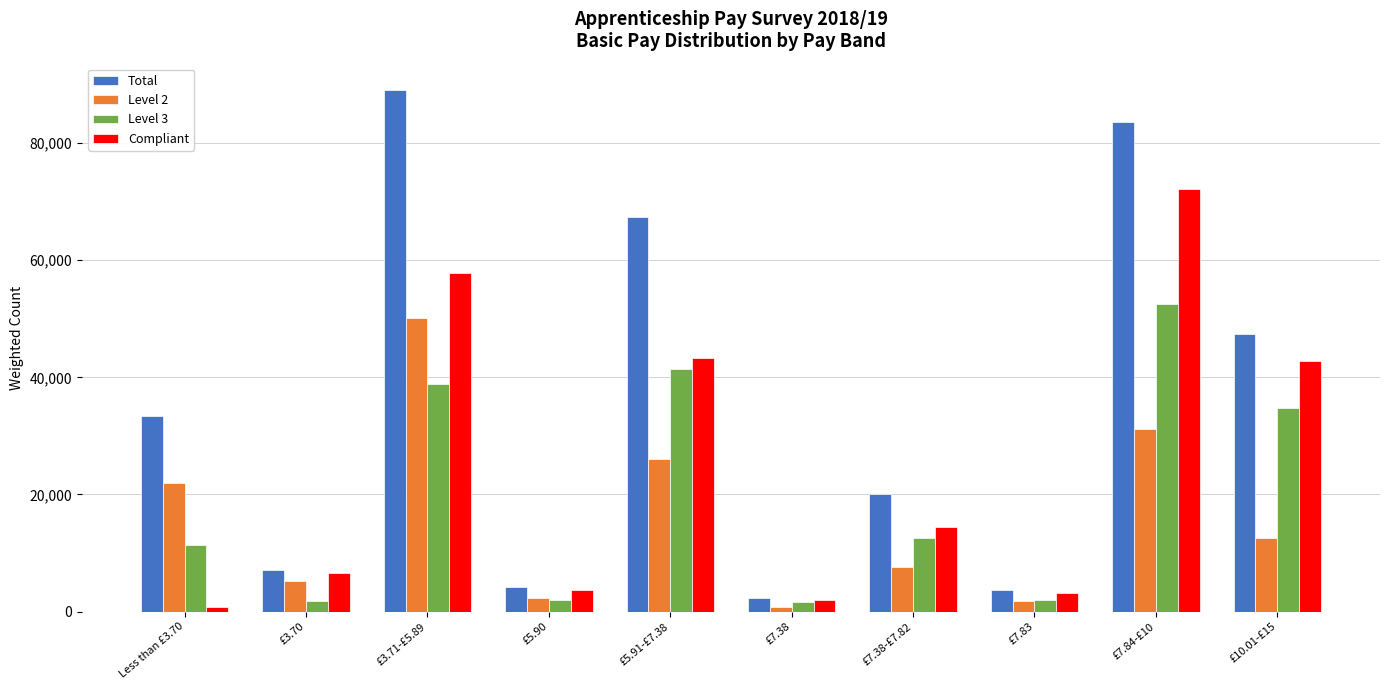

What is the difference between the Level 2 values at £7.84-£10 and £7.83?

29423